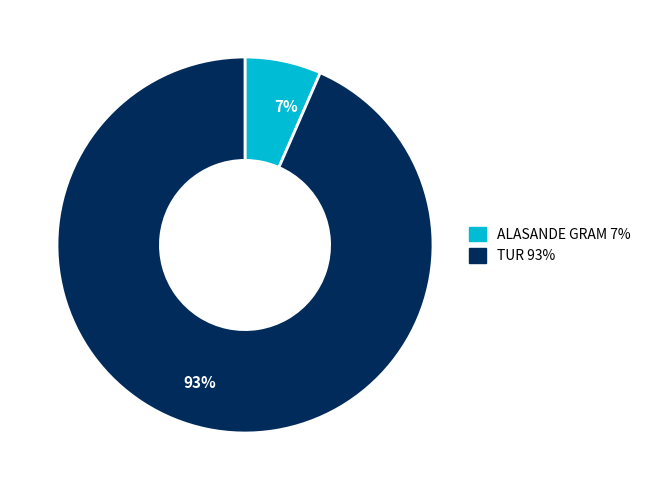

Count the number of slices in the pie.

2